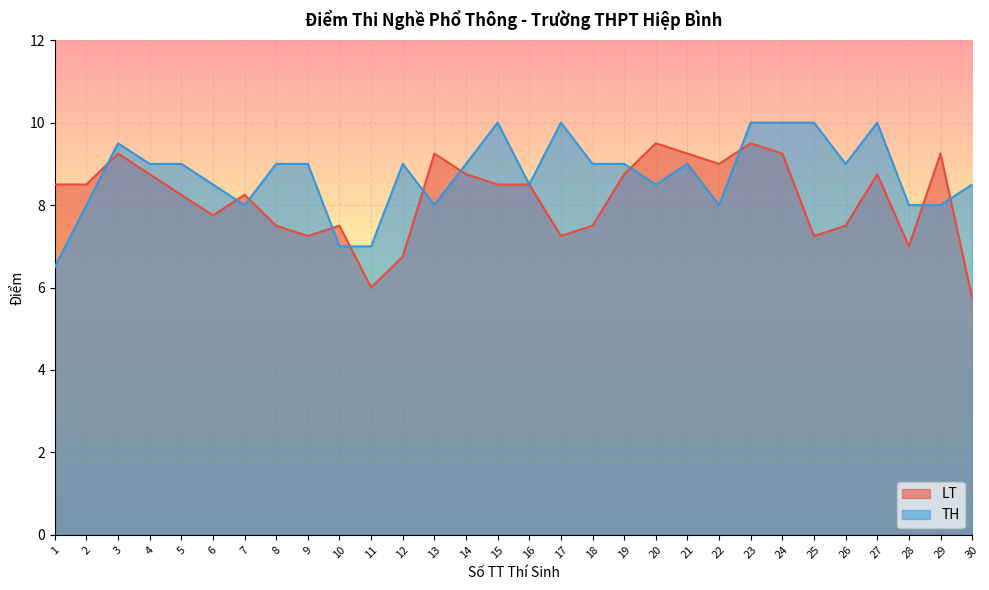

Rank the series by their maximum value, from lowest to highest.

LT, TH